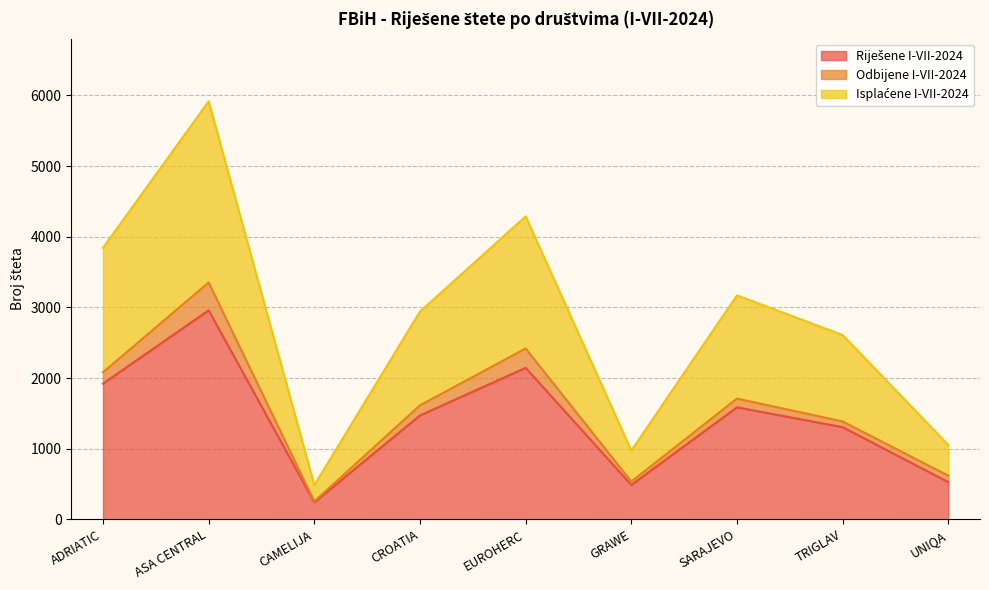

Which series has the widest spread of values?

Isplaćene I-VII-2024